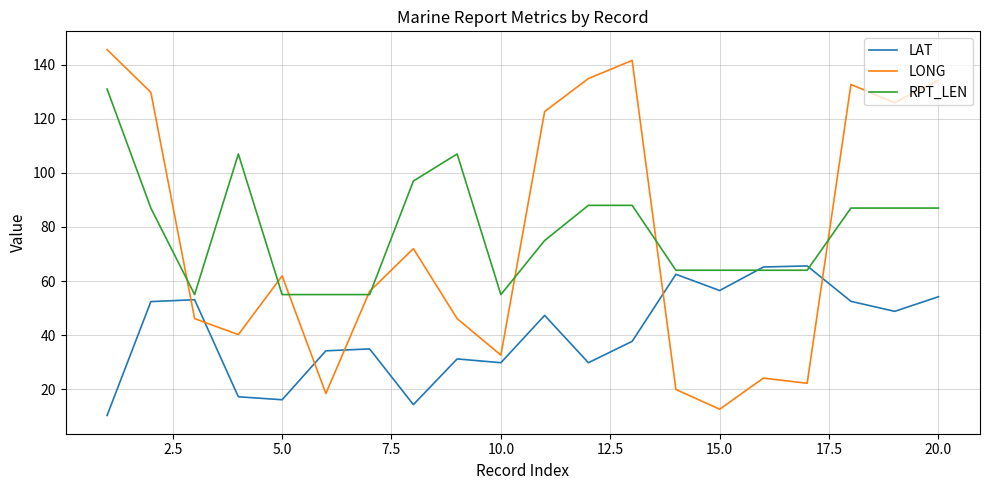

Which series has the largest range (max minus min)?

LONG